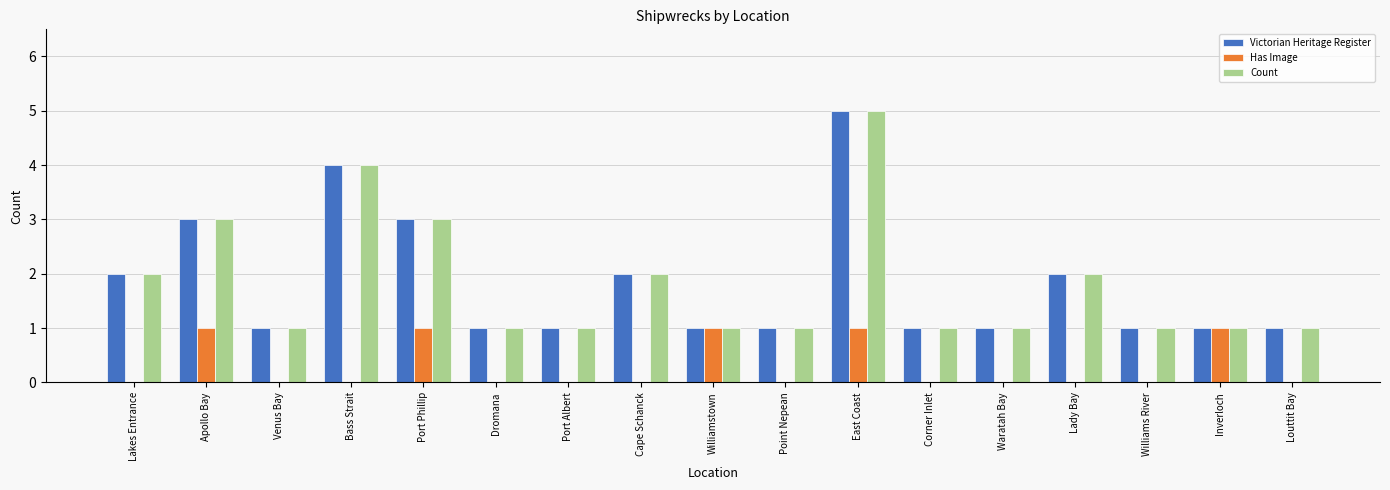

Which category has the highest value across all series?

East Coast